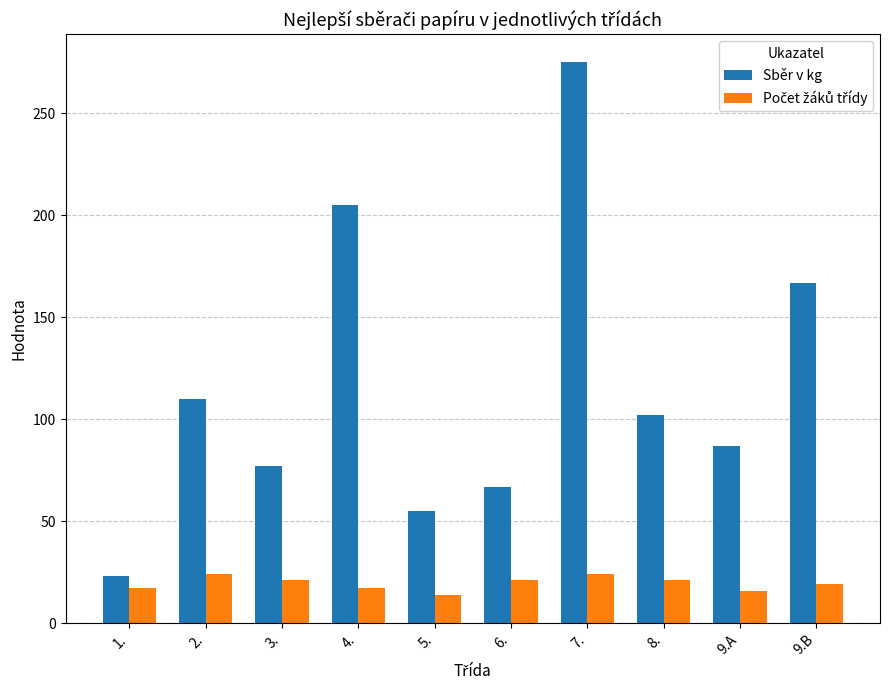

How many data points in Sběr v kg are less than 102?

5